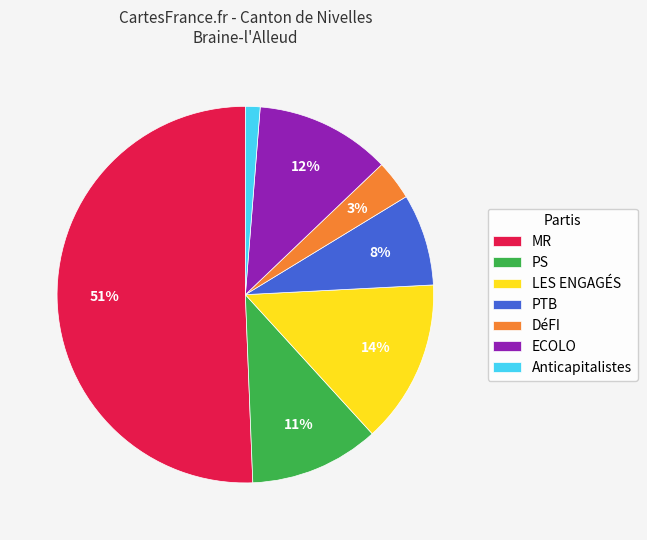

The DéFI slice represents 9% of the pie. True or false?

False